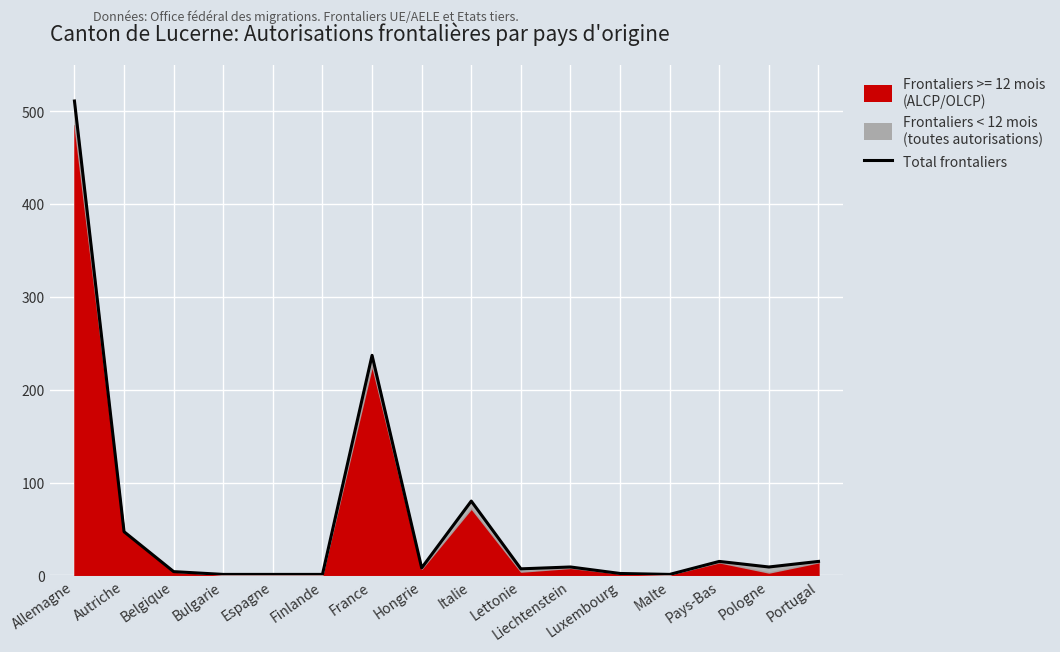

What is the smallest value displayed?

1